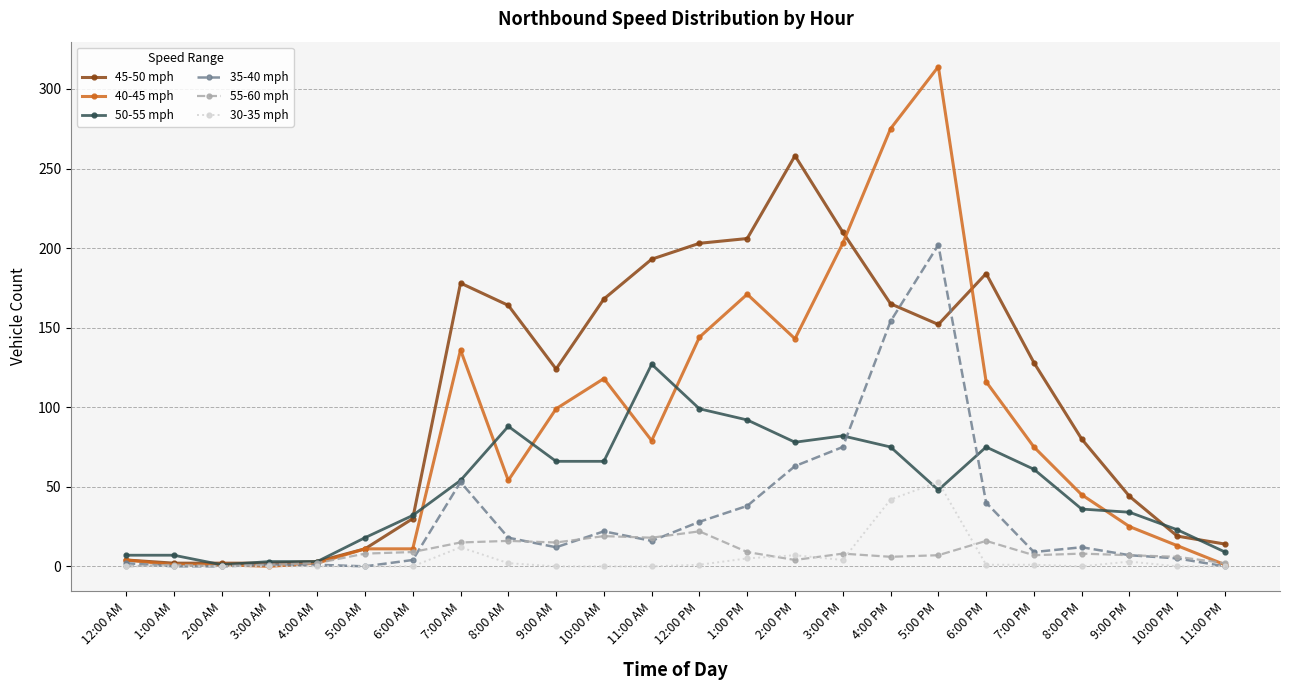

What is the difference between the maximum and minimum values in the 55-60 mph series?

22